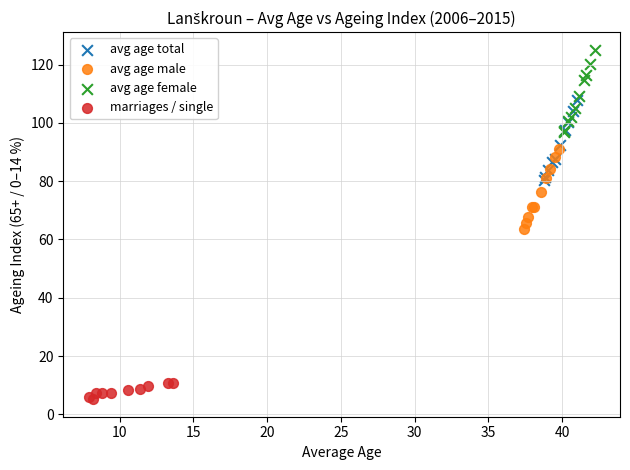

Which series reaches the minimum Y coordinate?

marriages / single